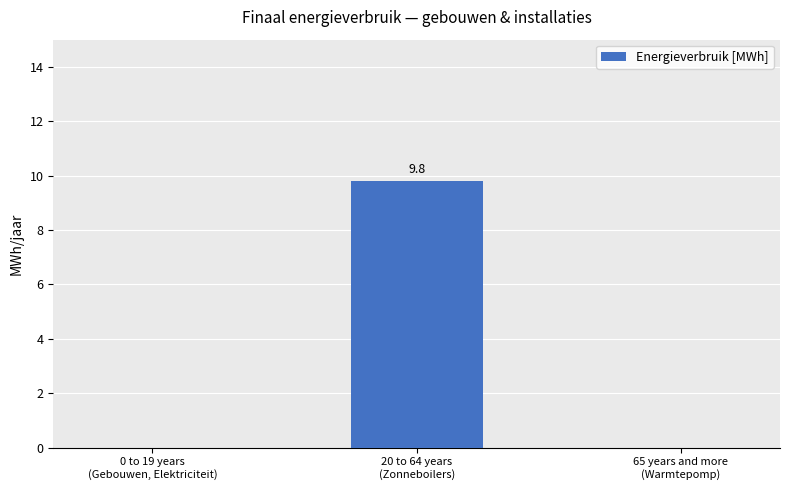

What is the maximum value shown in the chart?

9.8